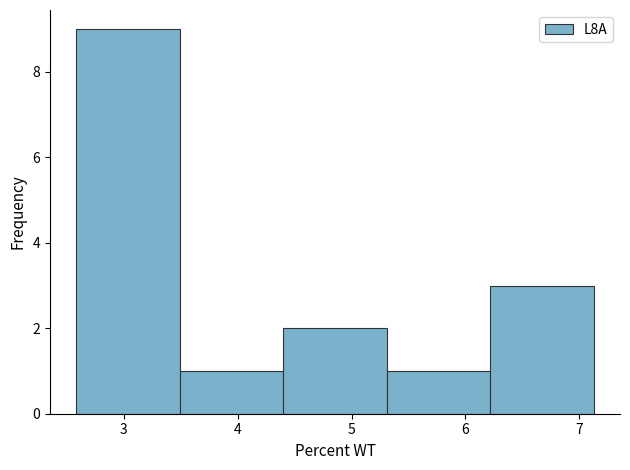

What is the height of the bar covering 6.22 to 7.13 on the x-axis? Neither the bar edges nor the heights are printed on the chart, so give them approximately, as read against the axes.

3